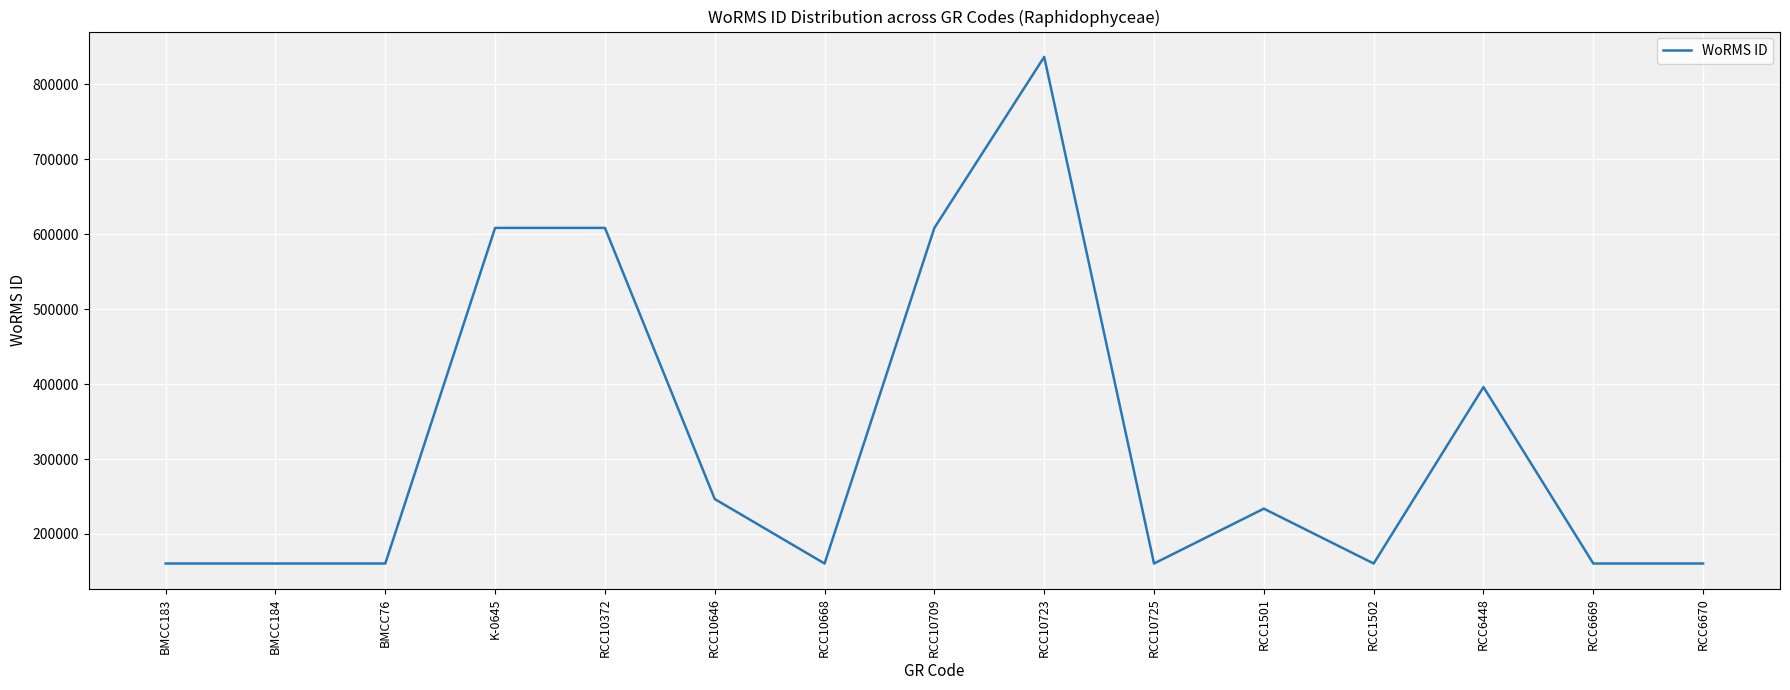

Count the number of data series in this chart.

1